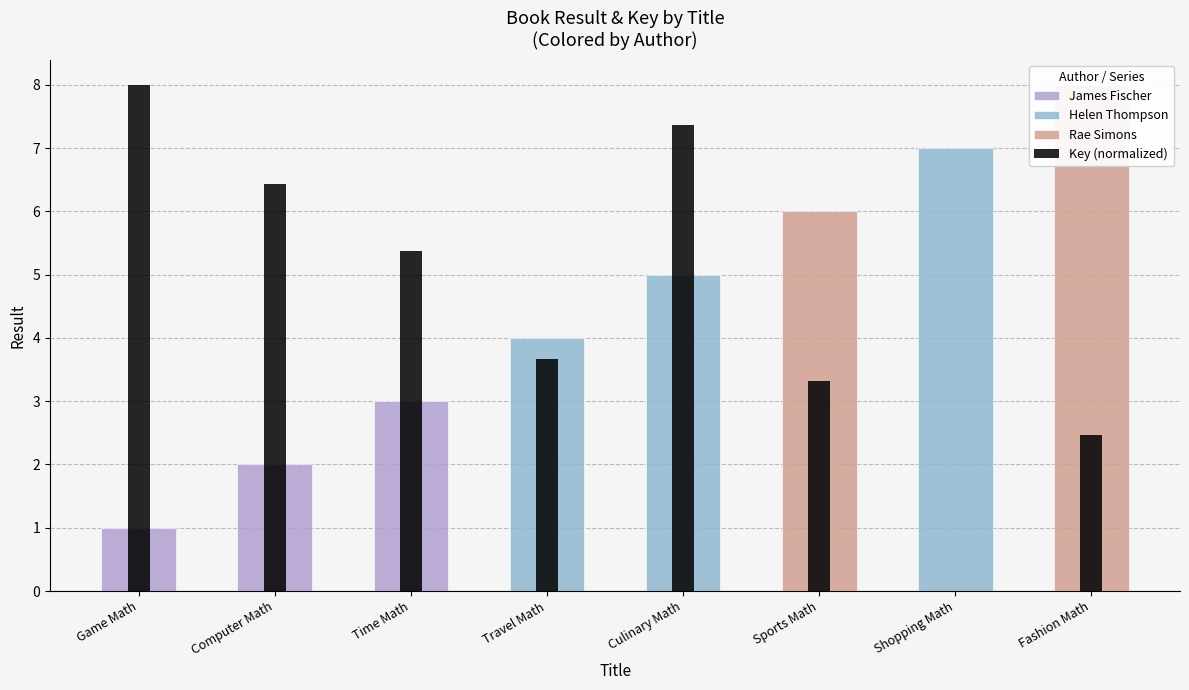

How many positive values are there?

7